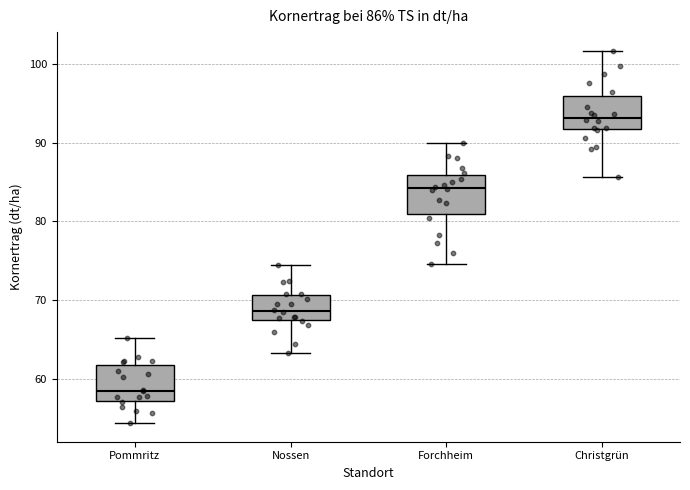

Which box has the lowest median line?

Pommritz